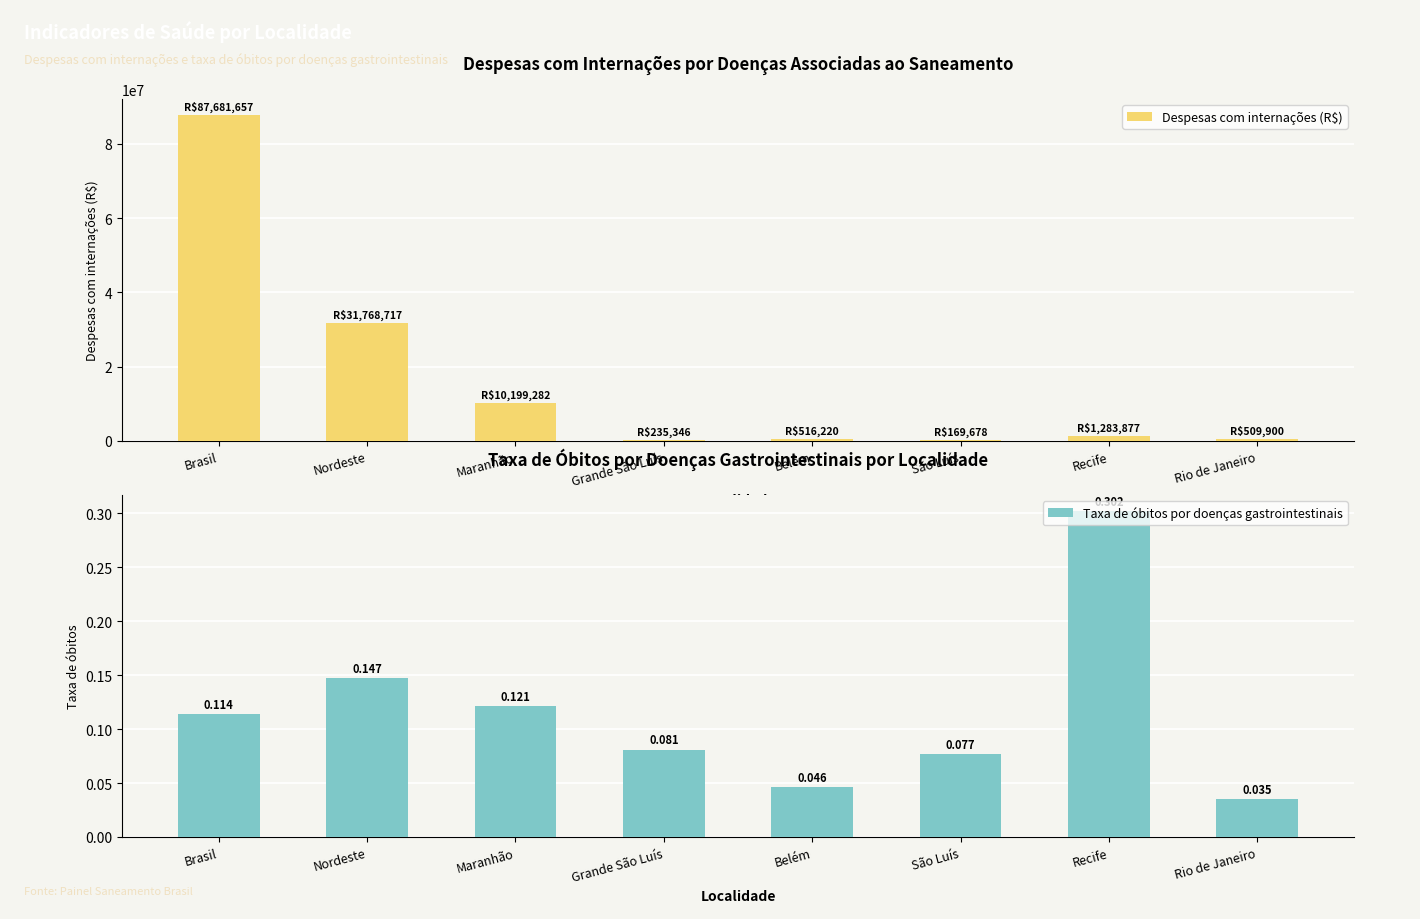

What is the highest value of the Despesas com internações (R$) series?

87681657.0